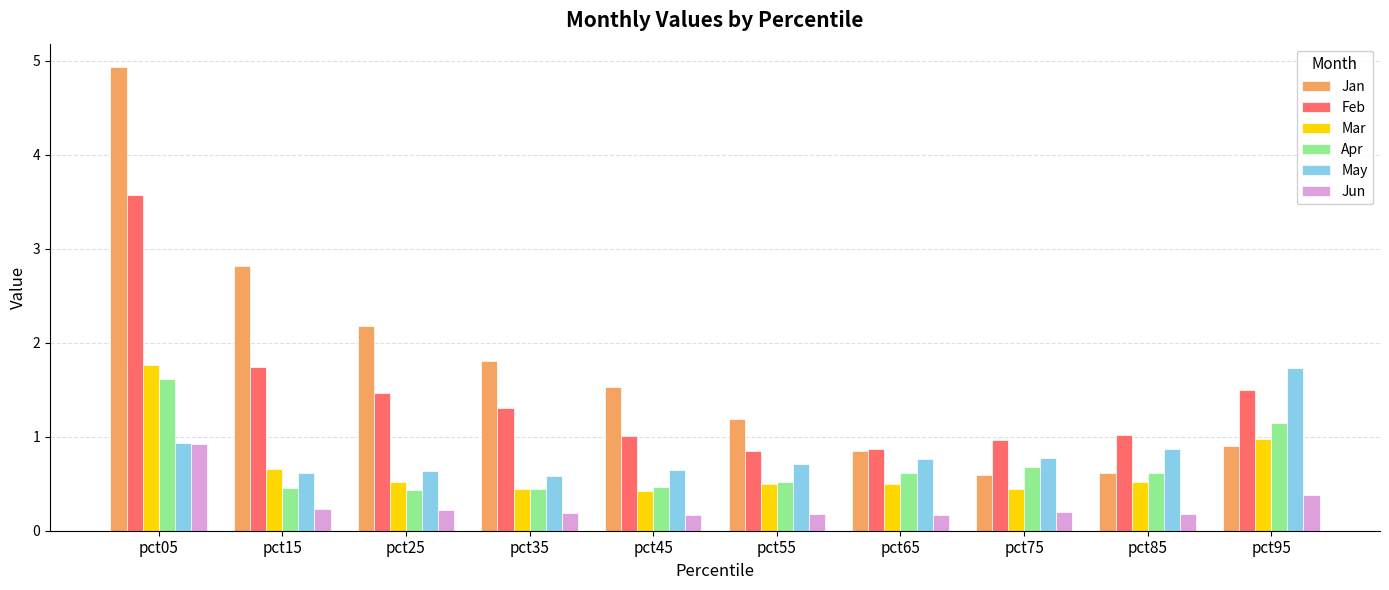

What are all the series names shown in the legend?

Jan, Feb, Mar, Apr, May, Jun